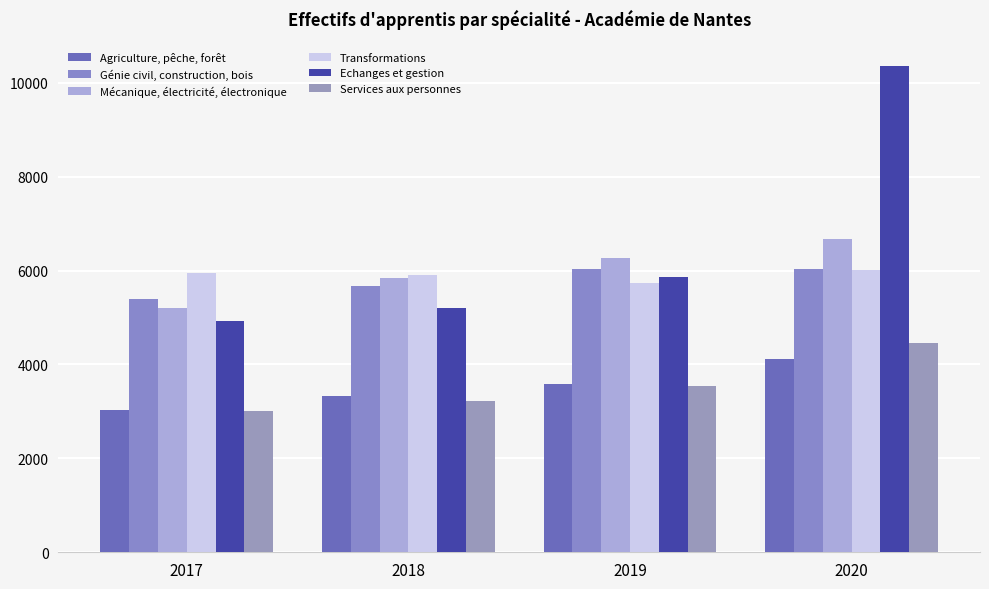

At how many categories does at least one series exceed 8547?

1